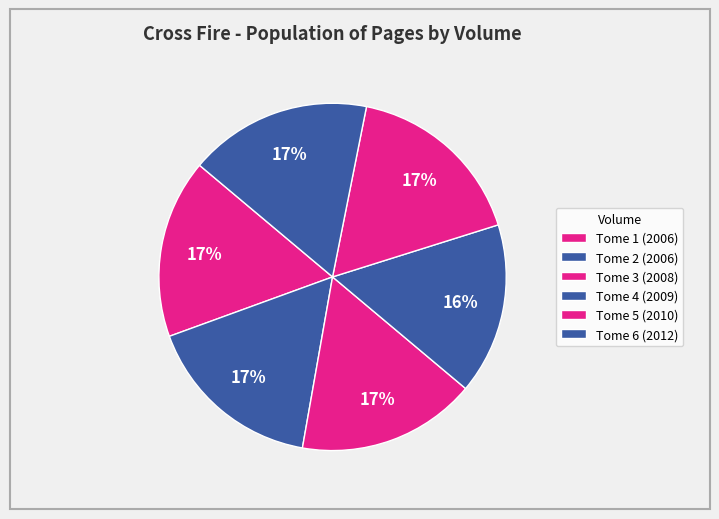

Count the number of slices in the pie.

6